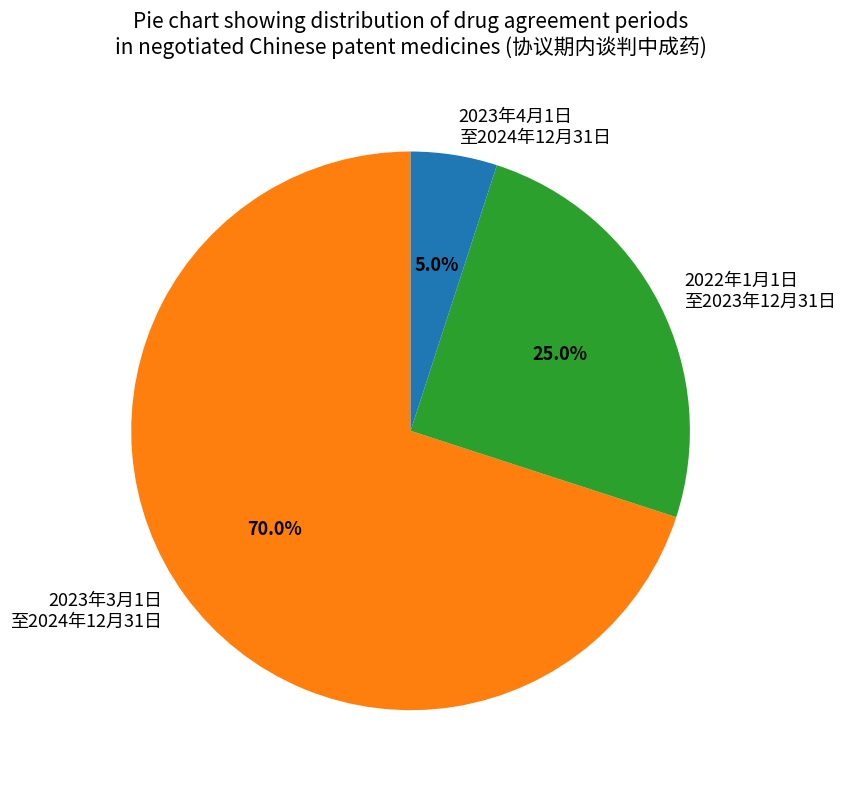

Between 2023年3月1日 至2024年12月31日 and 2023年4月1日 至2024年12月31日, which is larger?

2023年3月1日 至2024年12月31日